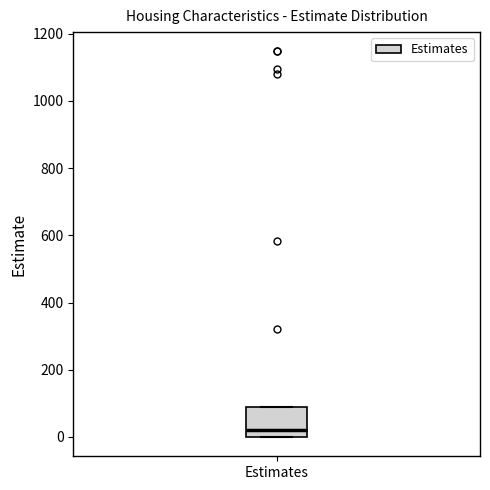

Where is the lower edge of the box for Estimates on the y-axis? The values are not printed on the chart, so give them approximately, as read against the axis.

0